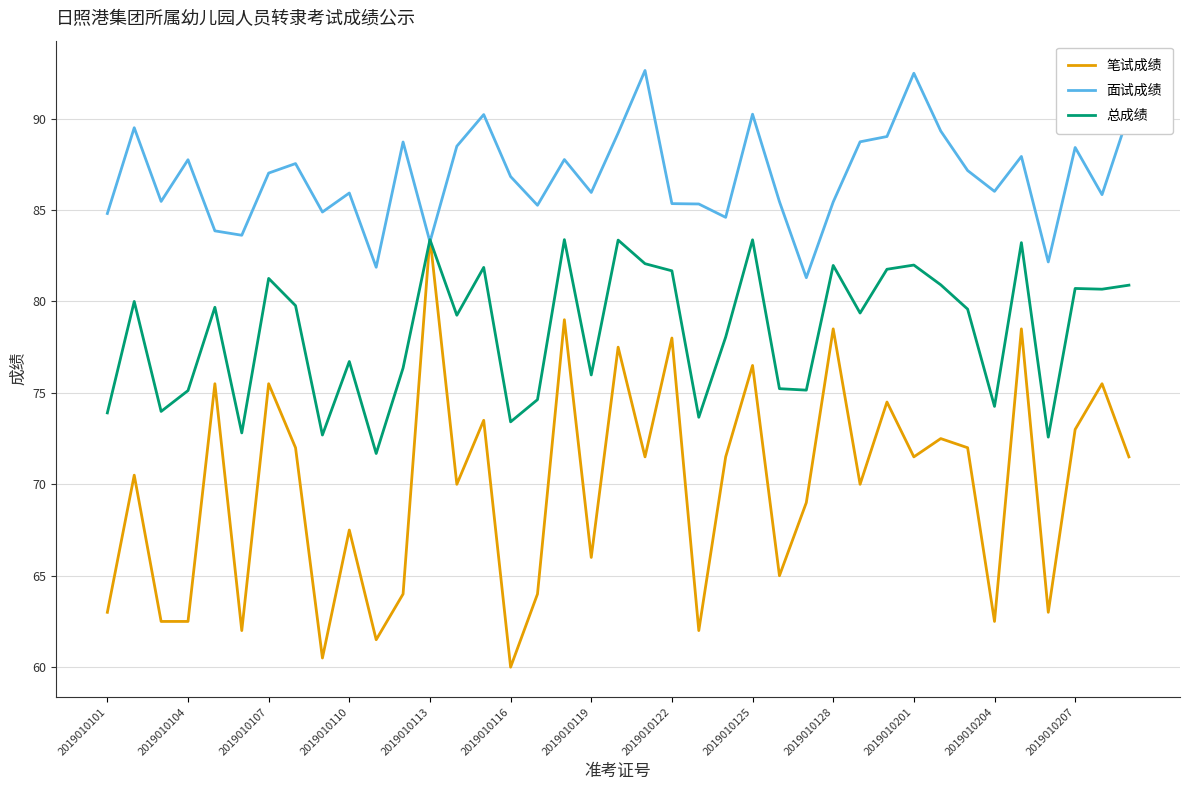

What are all the series names shown in the legend?

笔试成绩, 面试成绩, 总成绩